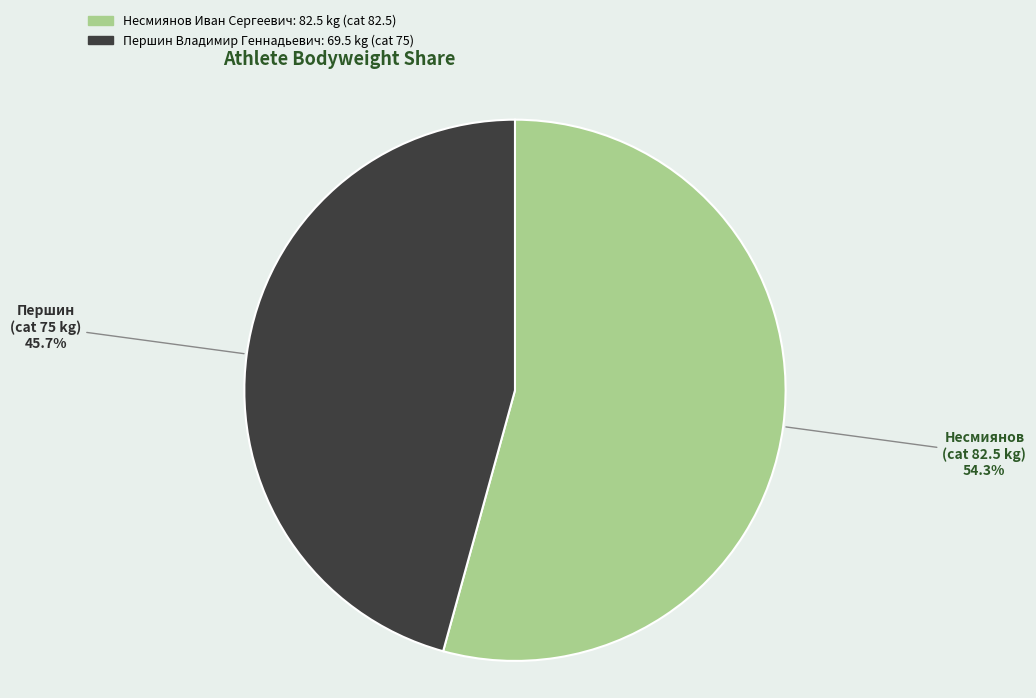

Does Несмиянов Иван Сергеевич represent more than half of the total?

Yes